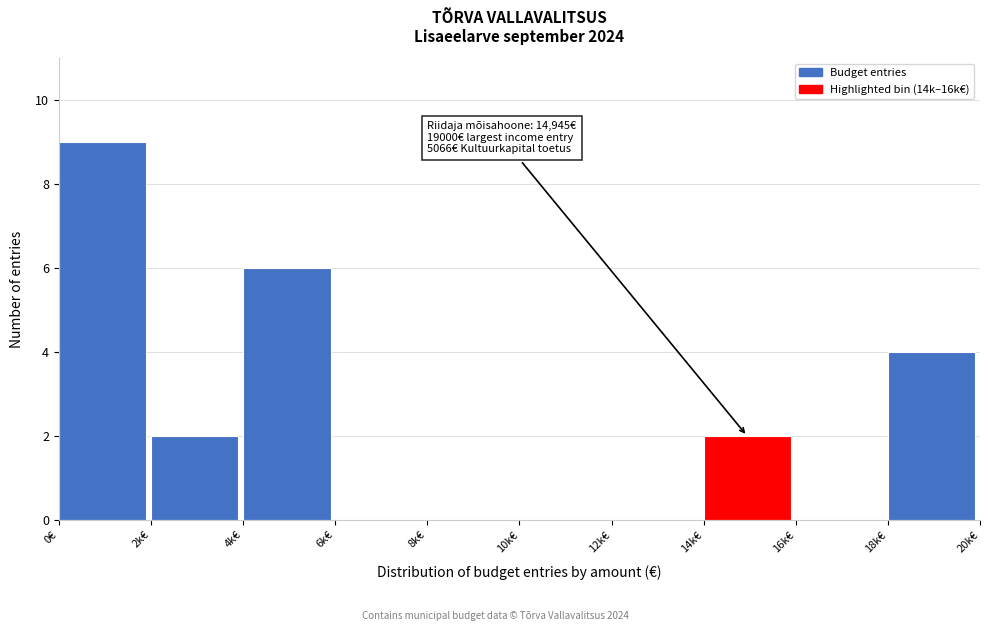

Reading right to left, list all the values displayed in this chart.

18k€=4	16k€=0	14k€=2	12k€=0	10k€=0	8k€=0	6k€=0	4k€=6	2k€=2	0€=9